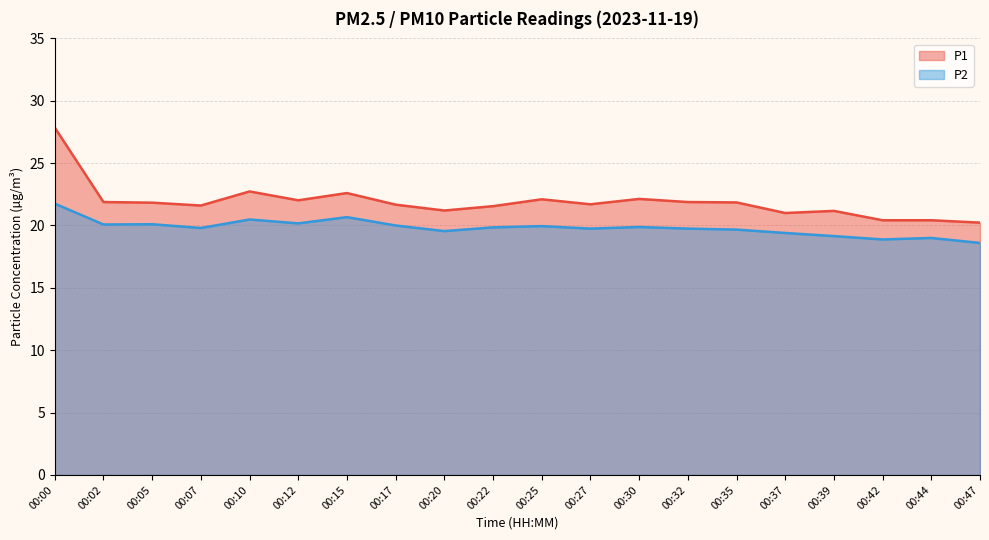

List the series in order of their overall mean, lowest first.

P2, P1